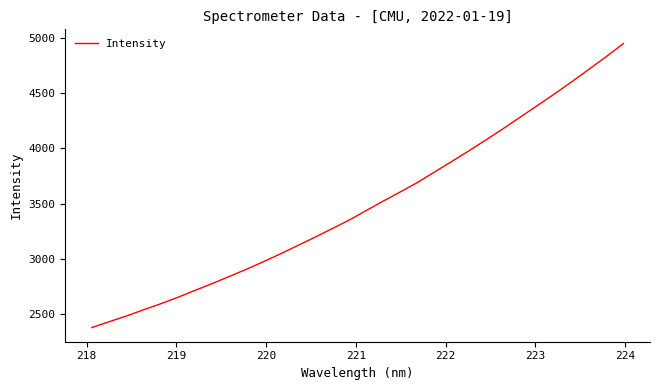

What is the smallest value displayed?

2378.9